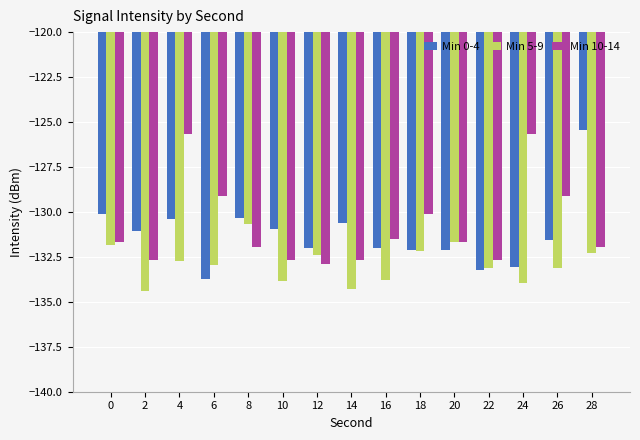

What are all the series names shown in the legend?

Min 0-4, Min 5-9, Min 10-14